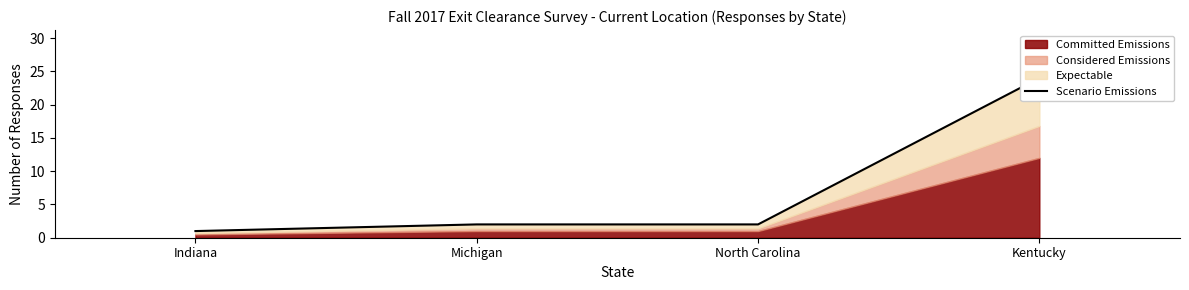

What is the ratio of the value at North Carolina to the value at Indiana?

2.0